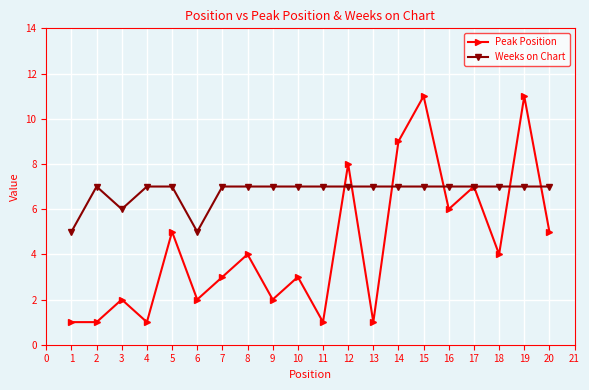

Which series has the largest total across all categories?

Weeks on Chart